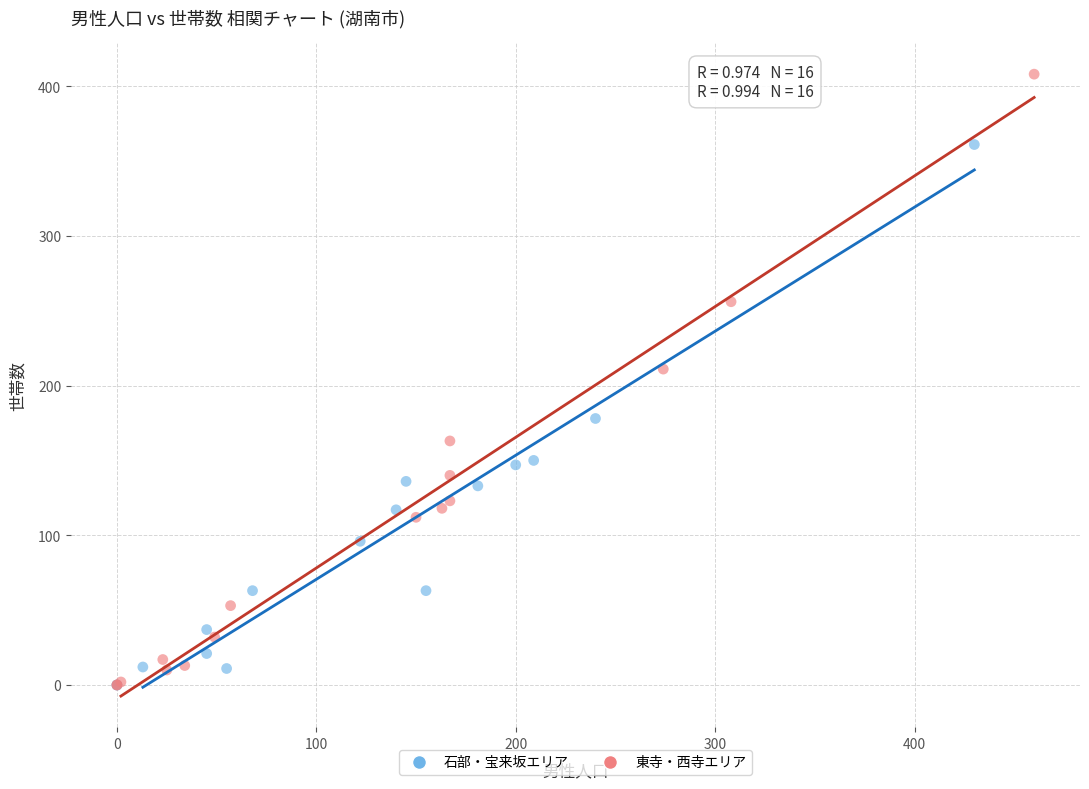

Which series has the widest spread of Y values?

東寺・西寺エリア